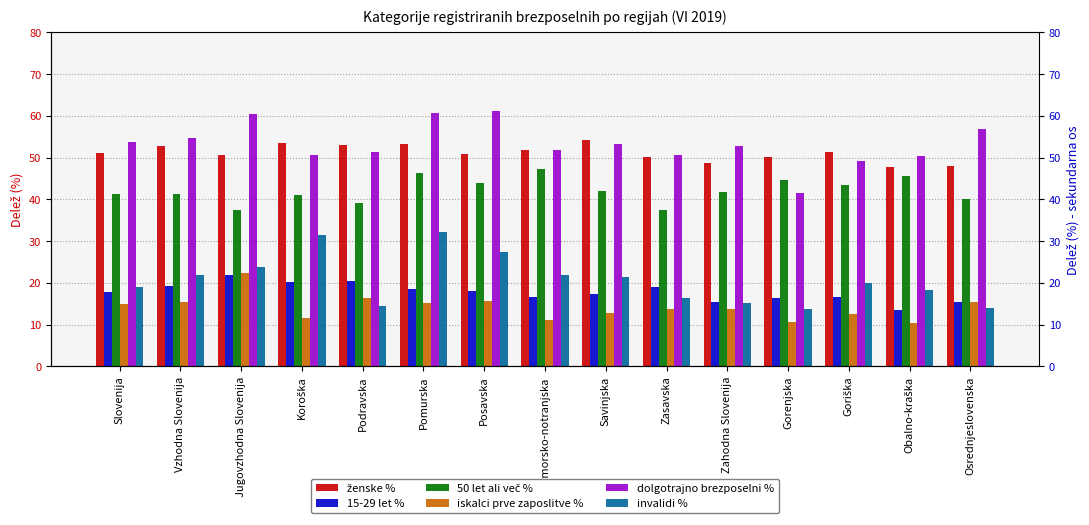

Rank the series by their maximum value, from lowest to highest.

15-29 let %, iskalci prve zaposlitve %, invalidi %, 50 let ali več %, ženske %, dolgotrajno brezposelni %